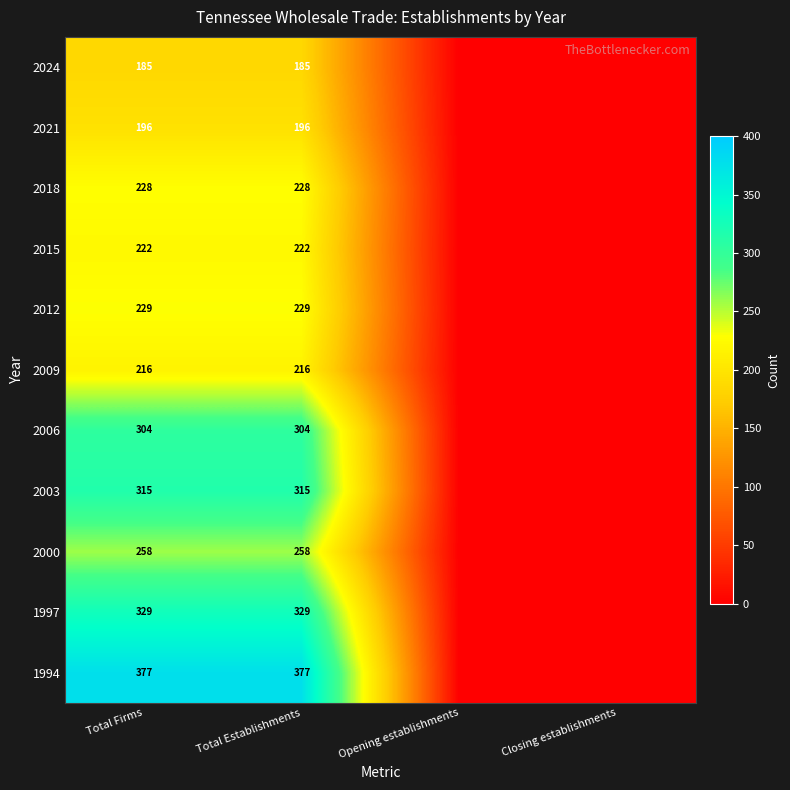

What is the difference between the highest and lowest values at Total Establishments?

192